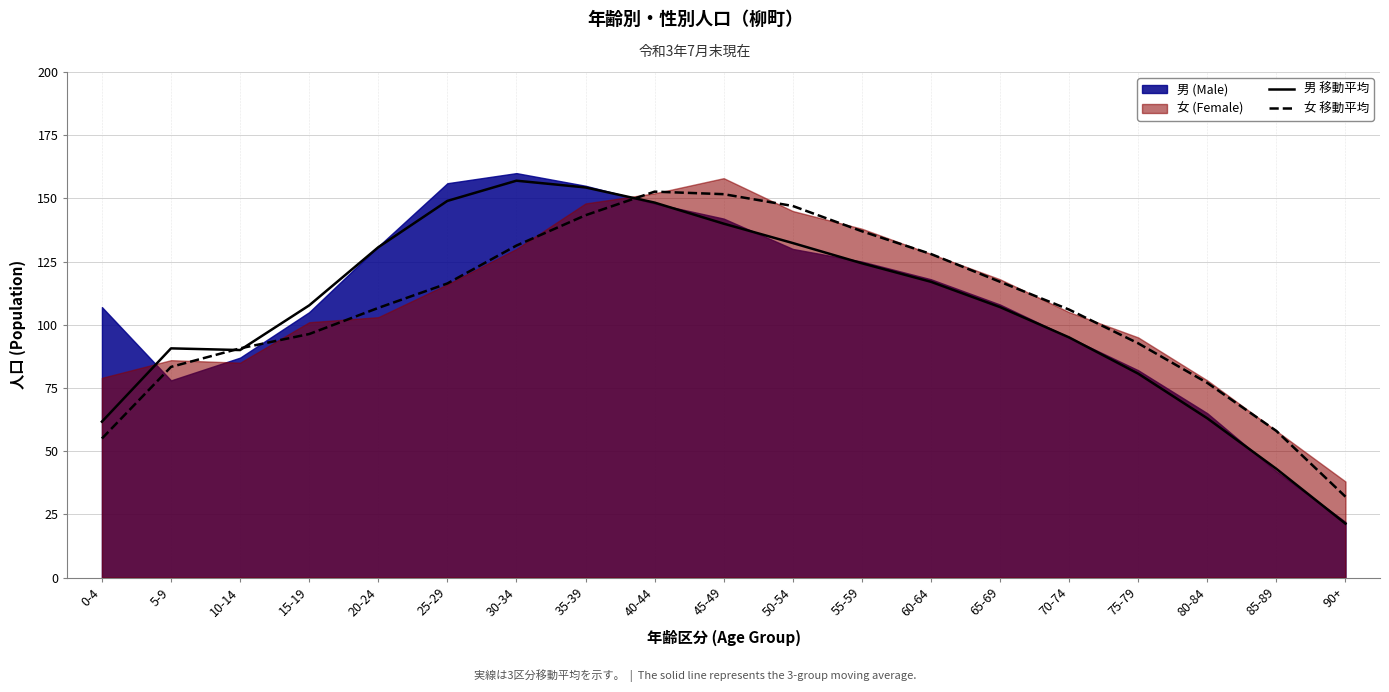

True or false: 女 移動平均 has a value of 19.6 at 85-89.

False